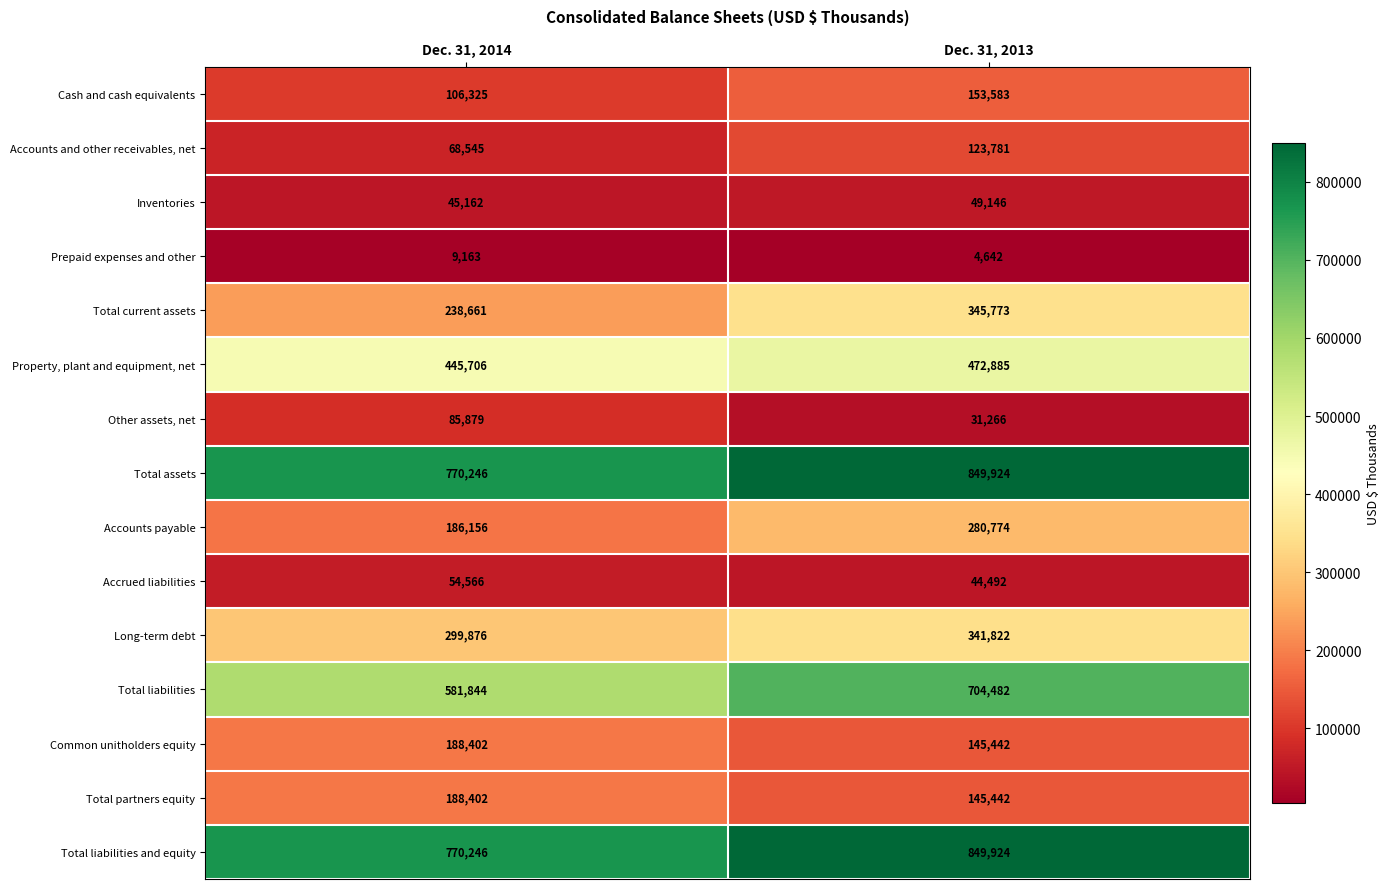

Reading right to left, list all the values displayed in this chart.

Cash and cash equivalents: 153583	106325
Accounts and other receivables, net: 123781	68545
Inventories: 49146	45162
Prepaid expenses and other: 4642	9163
Total current assets: 345773	238661
Property, plant and equipment, net: 472885	445706
Other assets, net: 31266	85879
Total assets: 849924	770246
Accounts payable: 280774	186156
Accrued liabilities: 44492	54566
Long-term debt: 341822	299876
Total liabilities: 704482	581844
Common unitholders equity: 145442	188402
Total partners equity: 145442	188402
Total liabilities and equity: 849924	770246